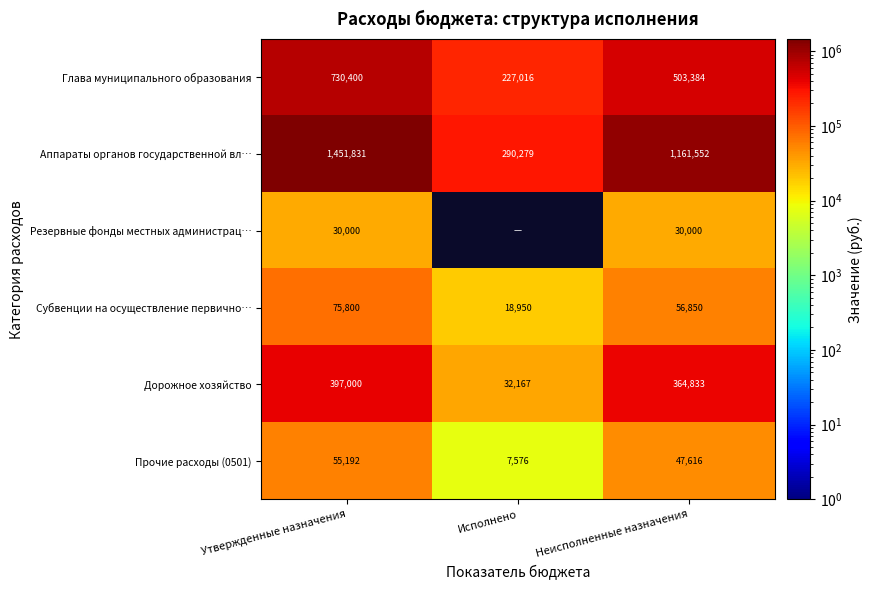

What is the average value of the Прочие расходы (0501) series?

36795